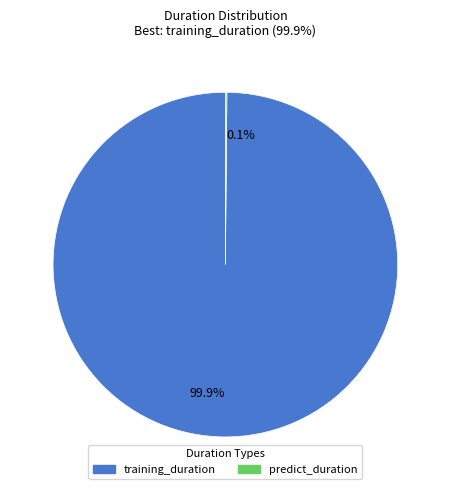

Is there any slice that represents more than half of the pie?

Yes